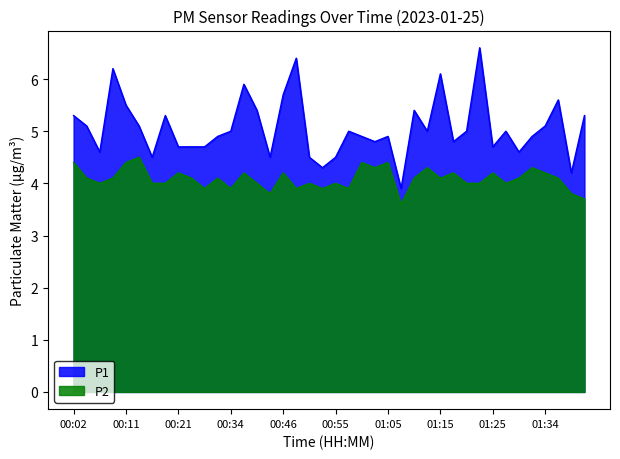

What is the greatest value displayed?

6.6